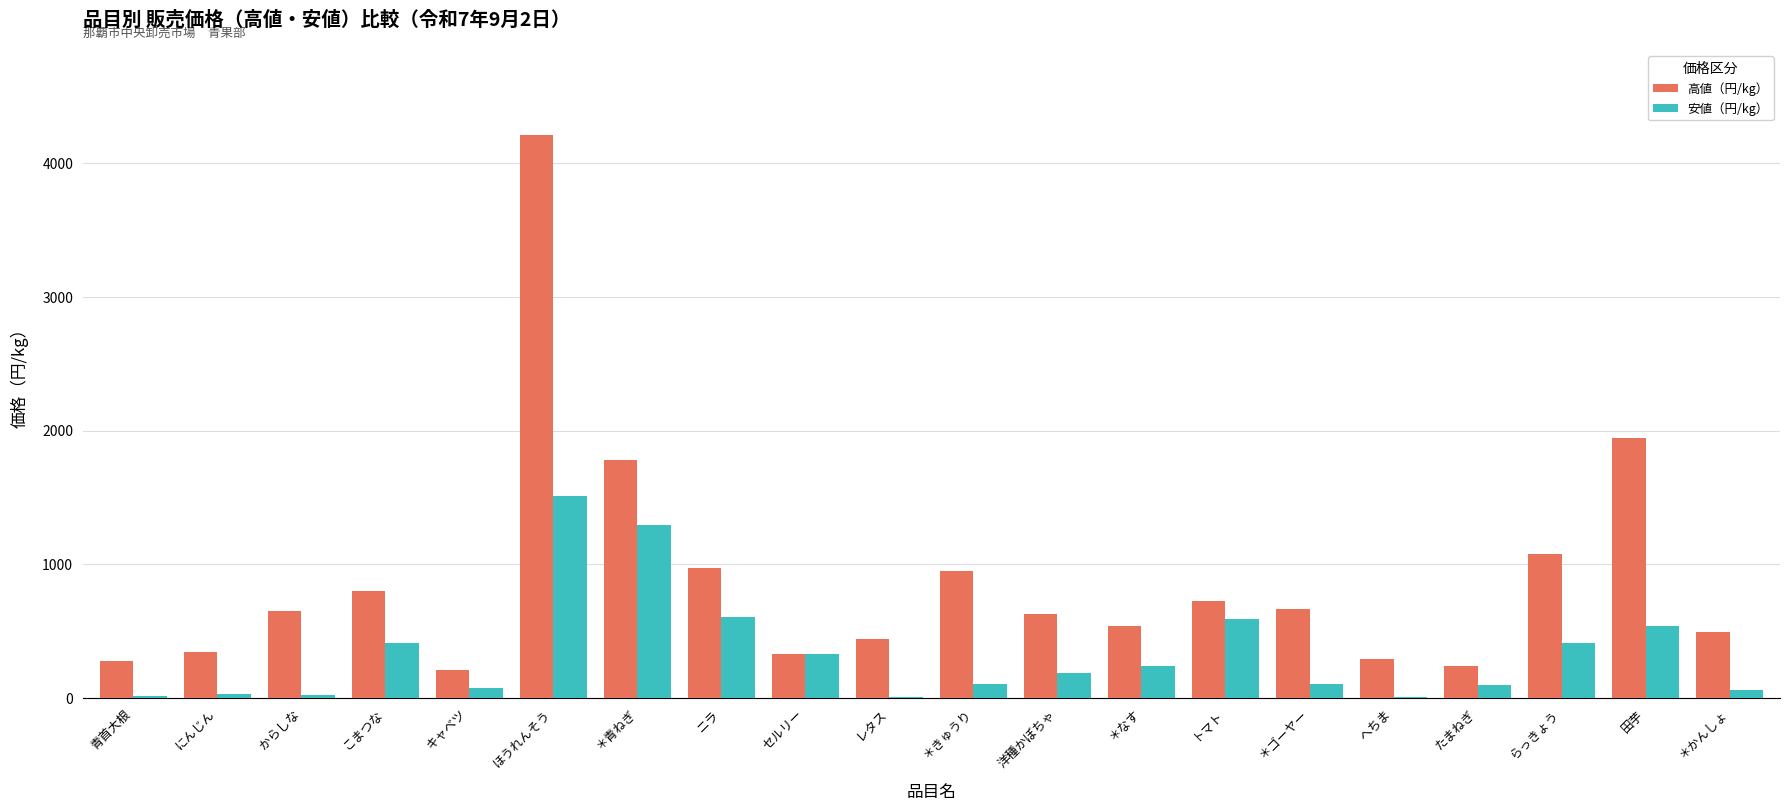

What value does the 安値（円/kg） series have at ＊なす?

238